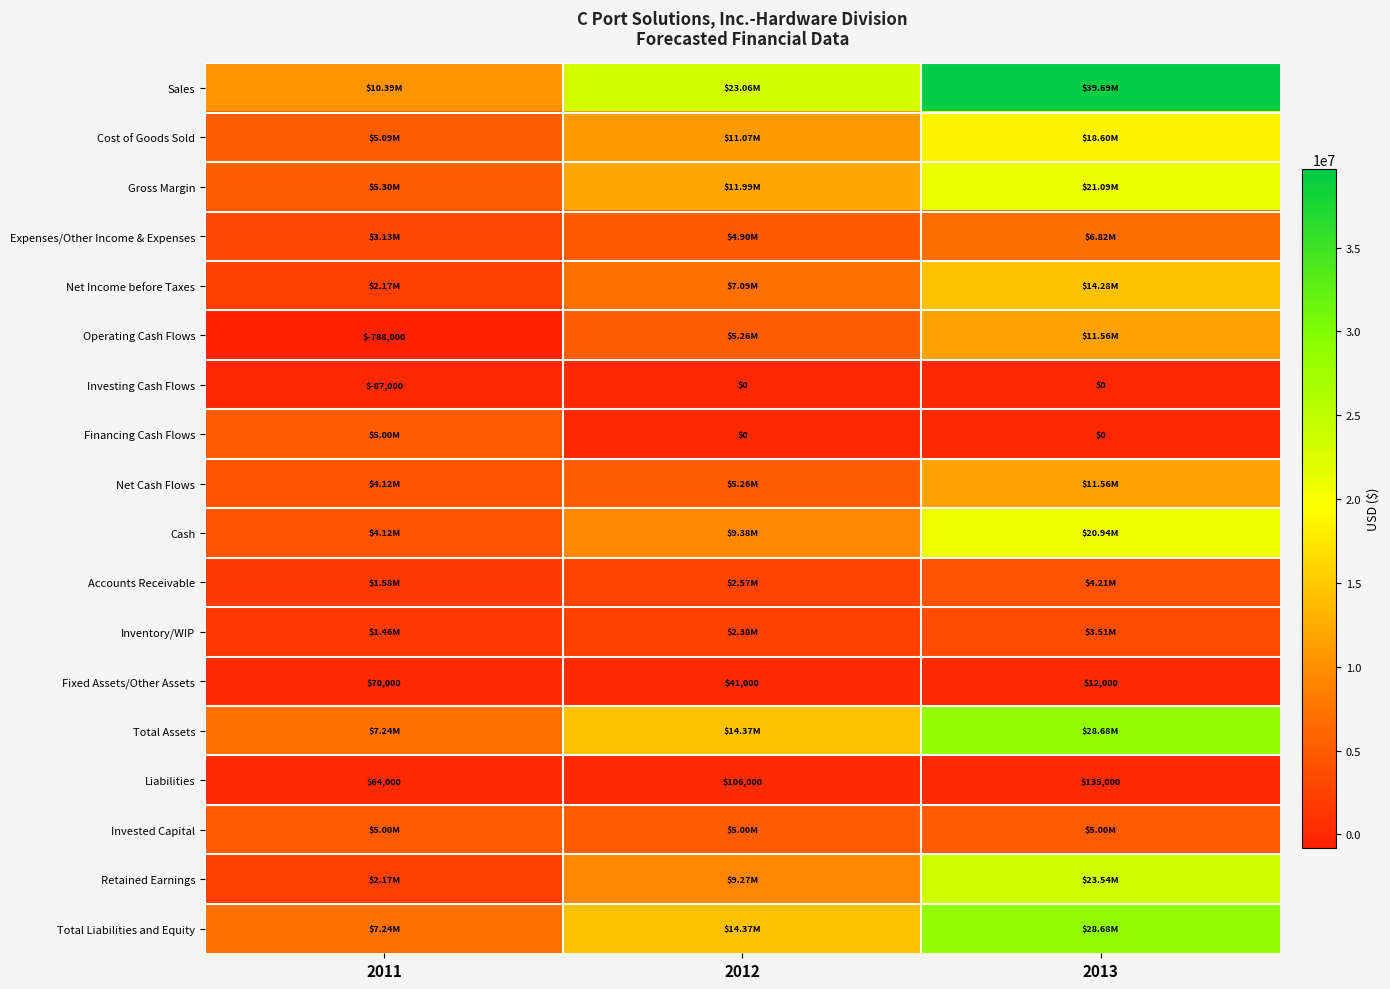

What is the difference between the Fixed Assets/Other Assets values at 2012 and 2011?

29000